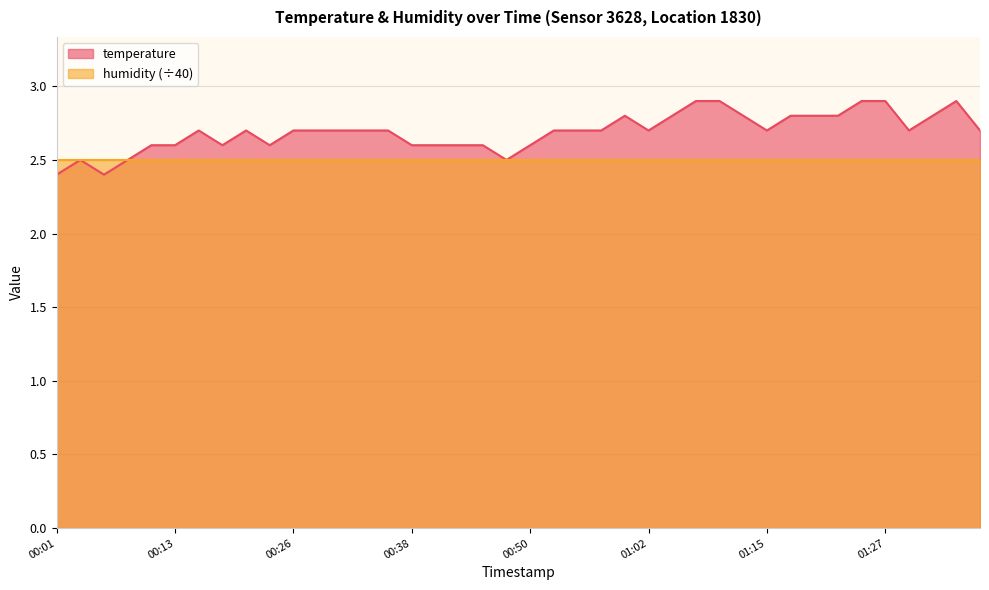

The chart shows a value of 2.9 at 2023-02-01T01:25:05. True or false?

True